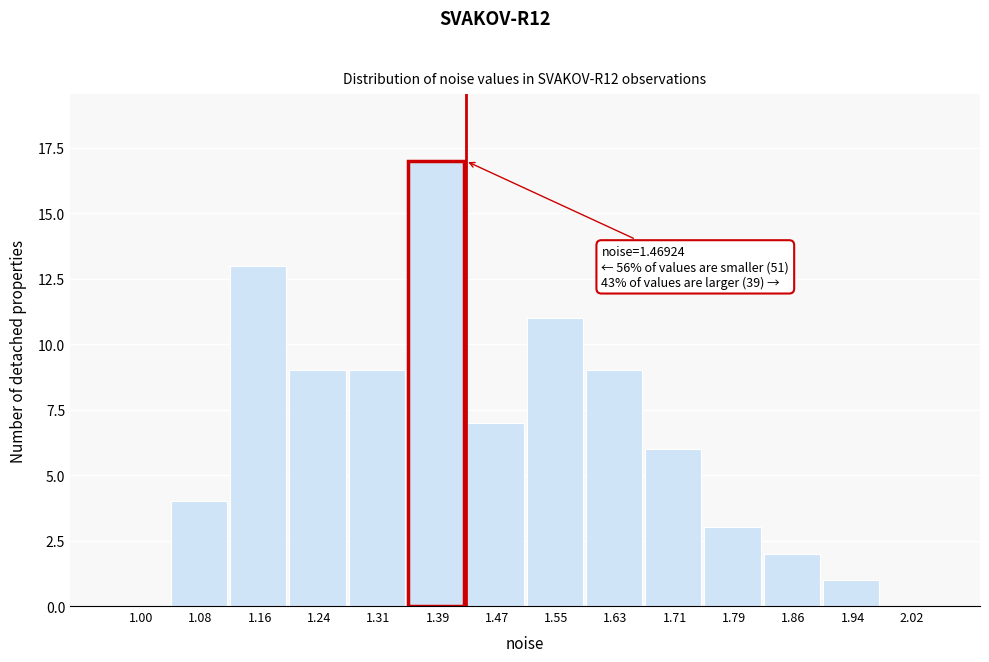

Reading left to right, what are all the values shown in this chart?

1.00=0	1.08=4	1.16=13	1.24=9	1.31=9	1.39=17	1.47=7	1.55=11	1.63=9	1.71=6	1.79=3	1.86=2	1.94=1	2.02=0